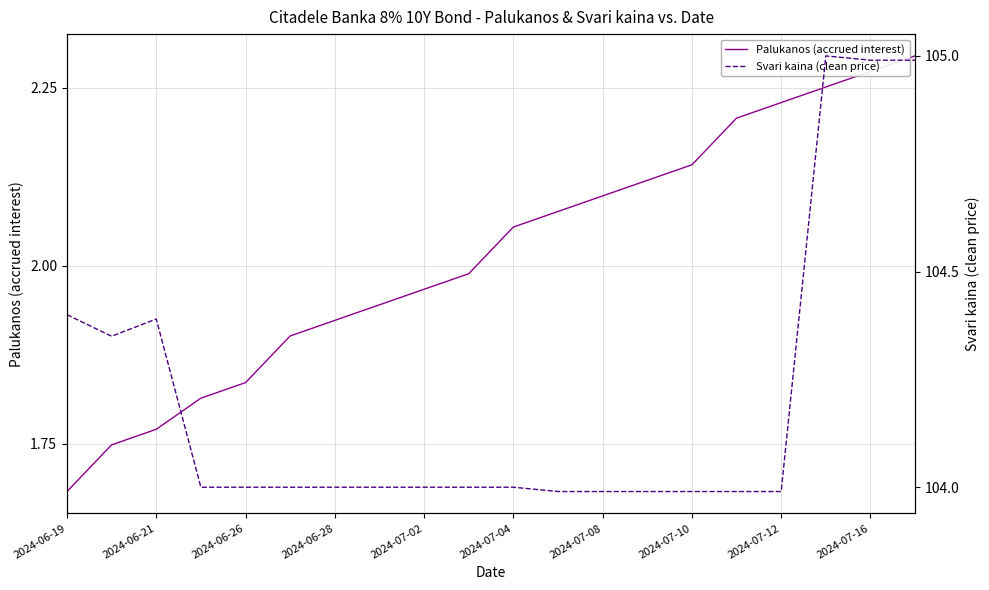

True or false: Svari kaina (clean price) has more than 0 interior local peaks.

True